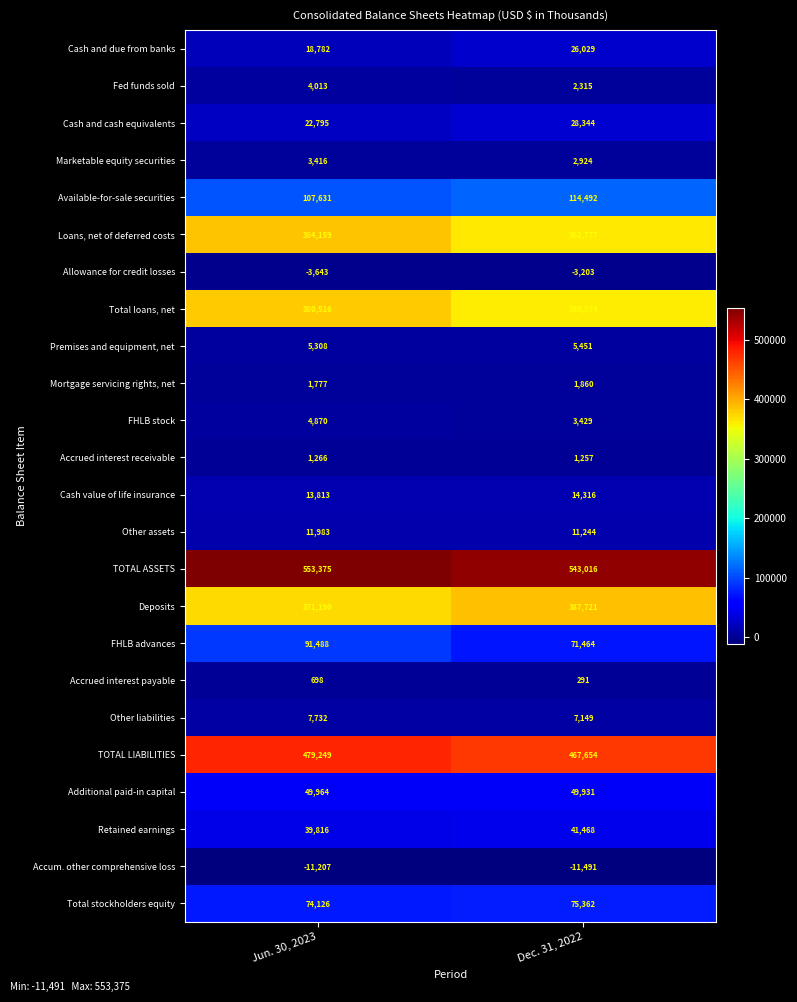

At which label is TOTAL ASSETS closest to 548195?

Dec. 31, 2022